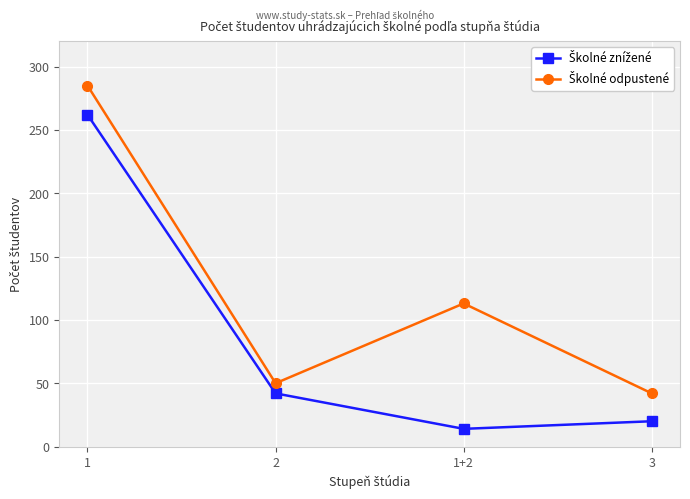

What is the maximum value shown in the chart?

285